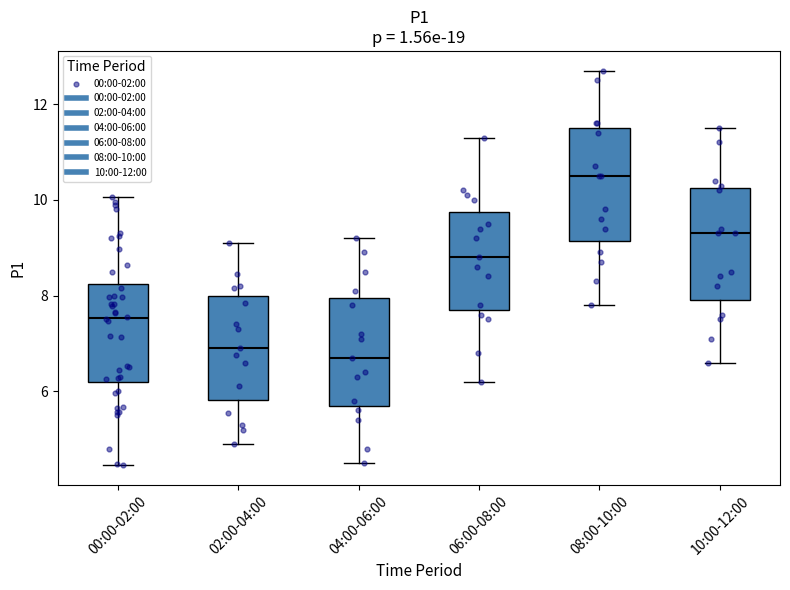

Where does the median line of the box for 00:00-02:00 sit on the y-axis? The values are not printed on the chart, so give them approximately, as read against the axis.

7.6